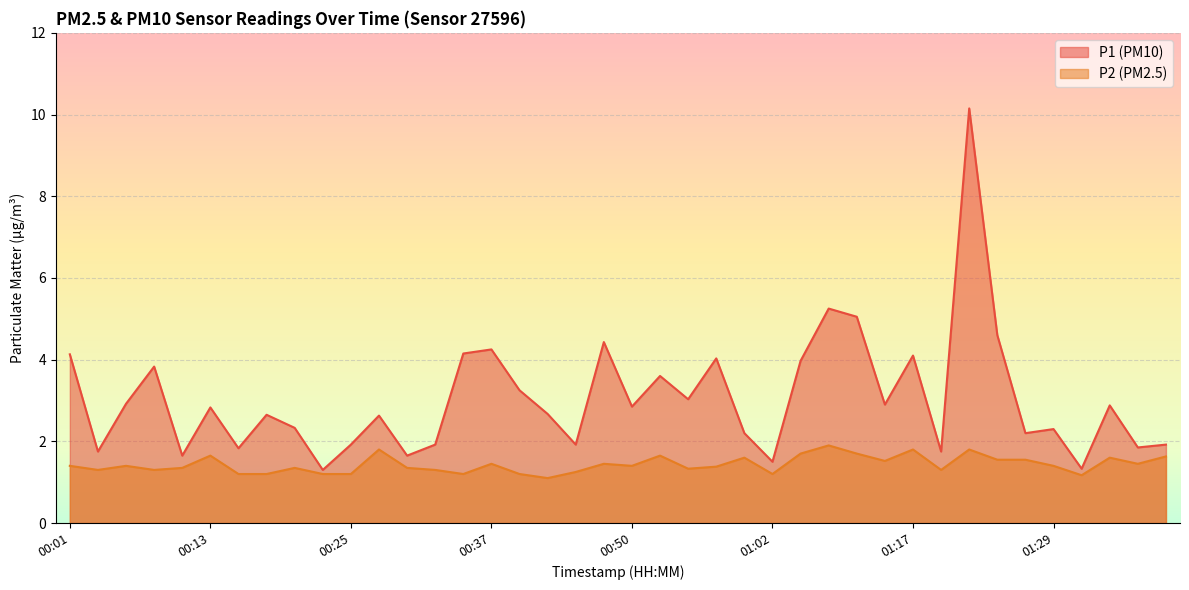

What is the approximate value of P1 at 00:47?

4.4